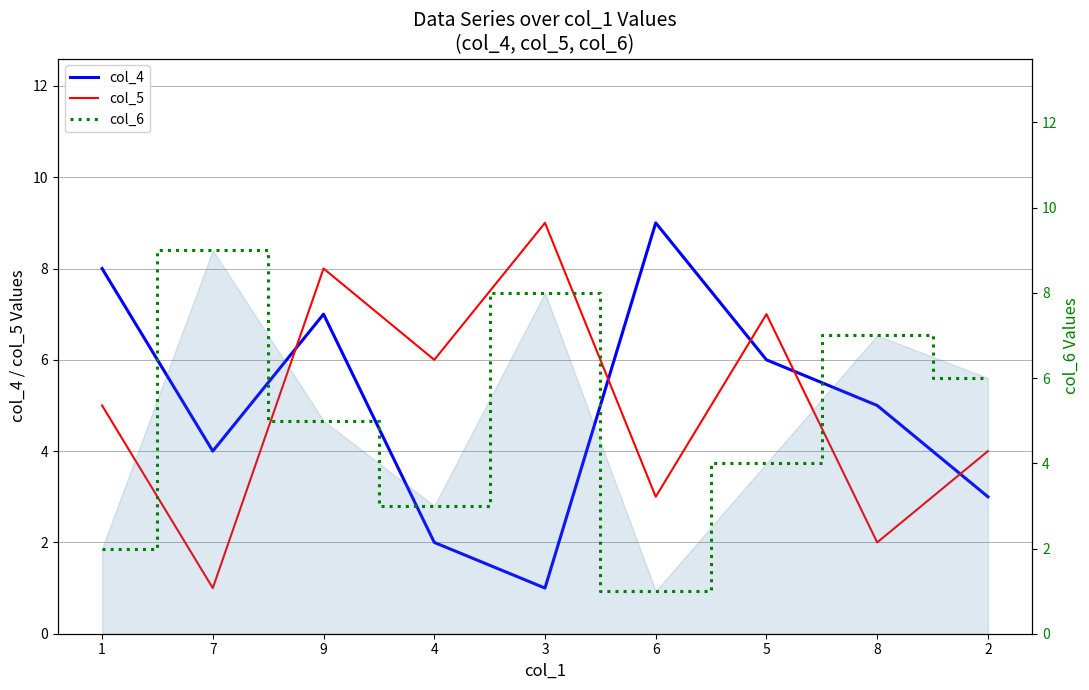

What is the average value of the col_4 series?

5